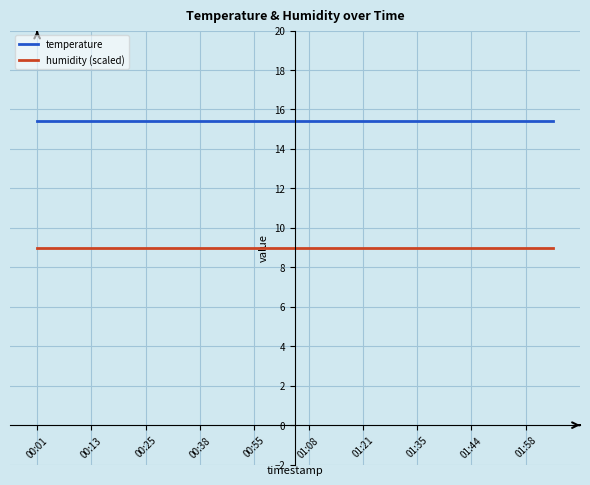

Rank the series by their average value, from lowest to highest.

humidity (scaled), temperature